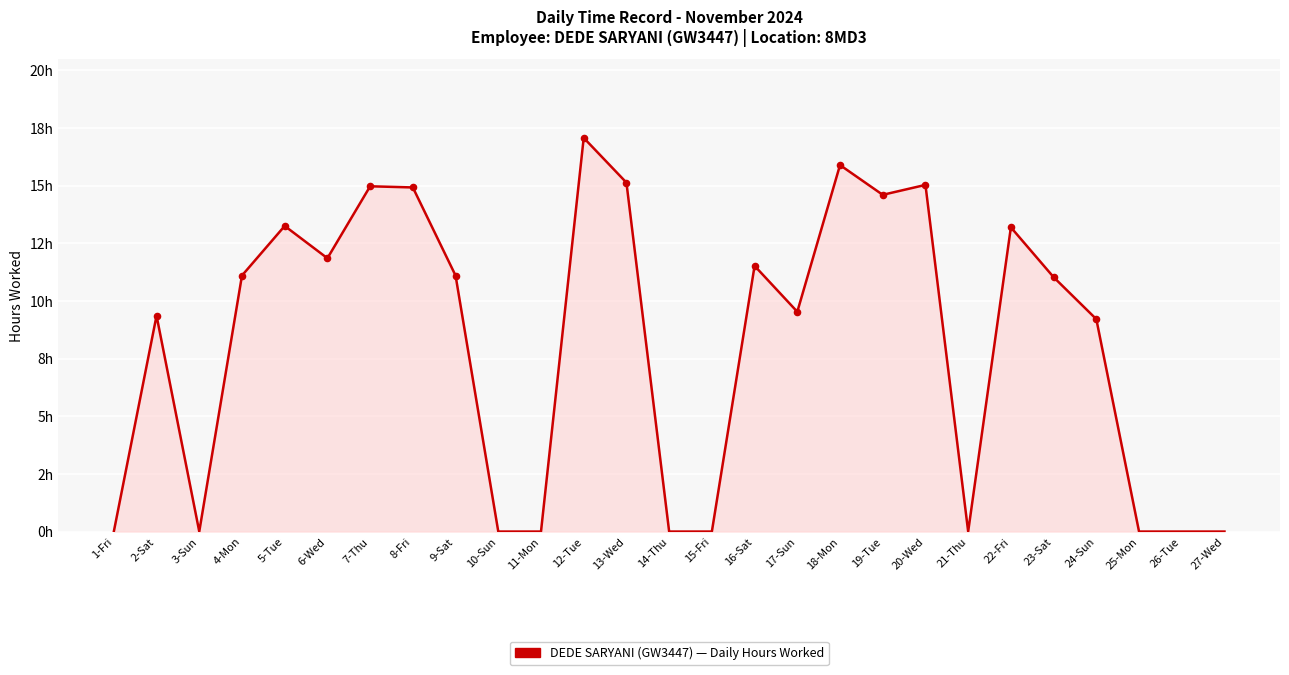

What is the change in value from 5-Tue to 18-Mon?

+2.6